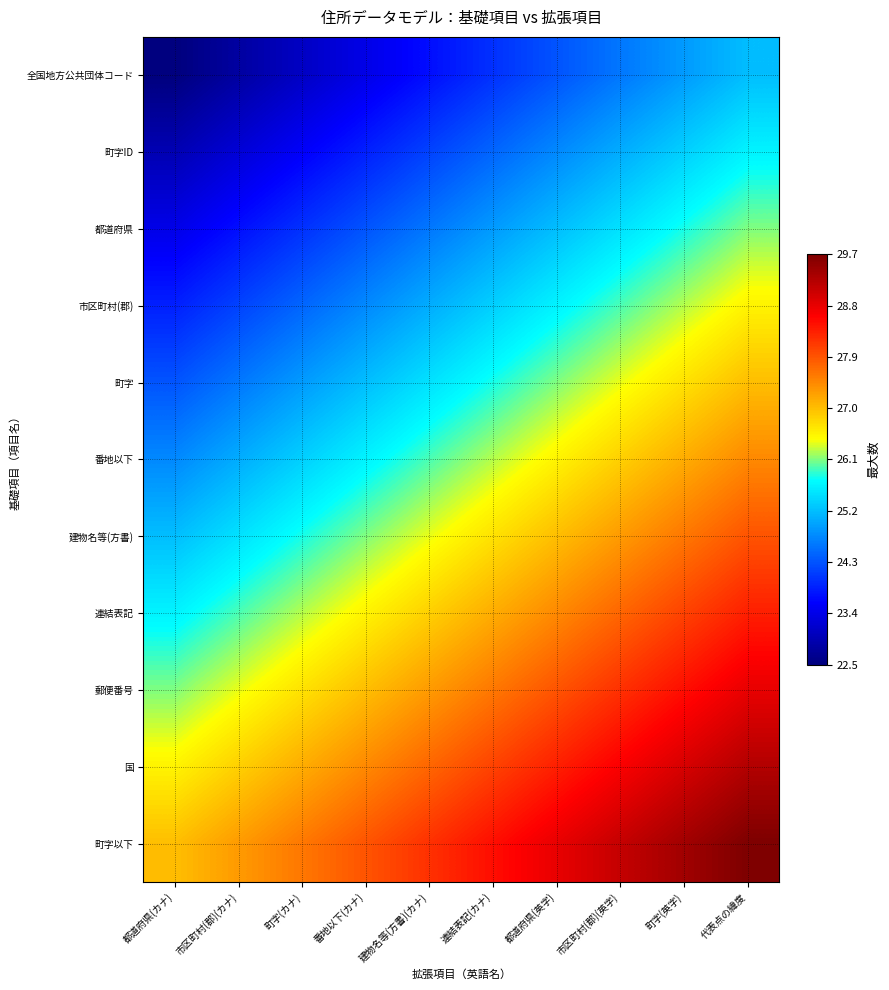

What is the maximum value shown in the chart?

29.7